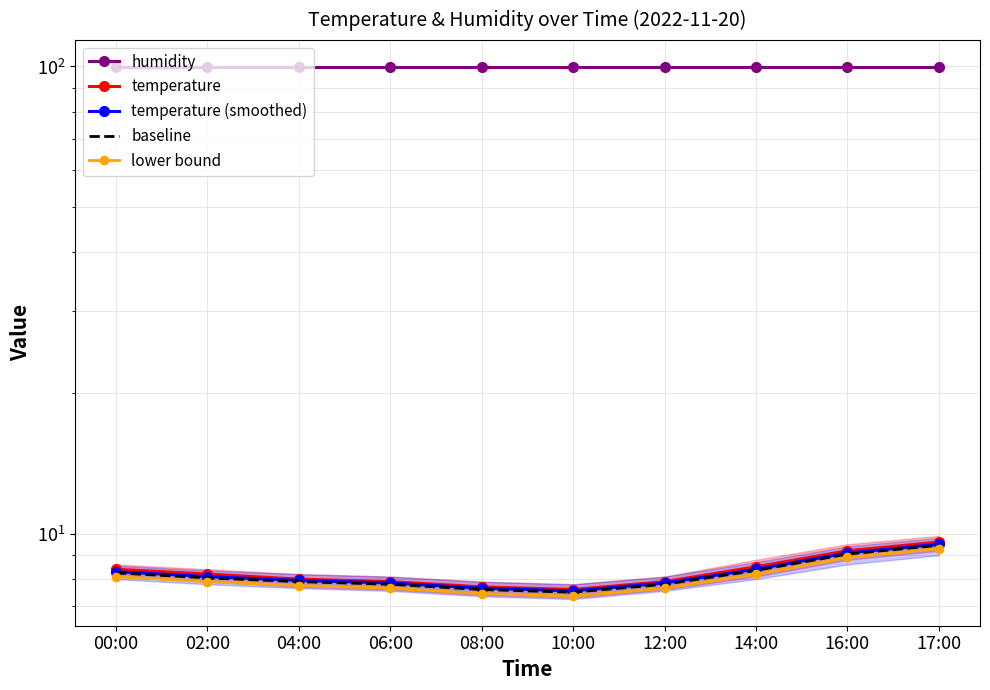

Reading left to right, transcribe all the data shown in this chart.

humidity: 99.9	99.9	99.9	99.9	99.9	99.9	99.9	99.9	99.9	99.9
temperature: 8.4	8.2	8.0	7.9	7.7	7.6	7.9	8.5	9.2	9.6
temperature (smoothed): 8.3	8.1	8.0	7.8	7.7	7.5	7.8	8.4	9.1	9.5
baseline: 8.2	8.1	7.9	7.8	7.6	7.5	7.8	8.3	9.1	9.4
lower bound: 8.1	7.9	7.8	7.7	7.5	7.4	7.7	8.2	8.9	9.3